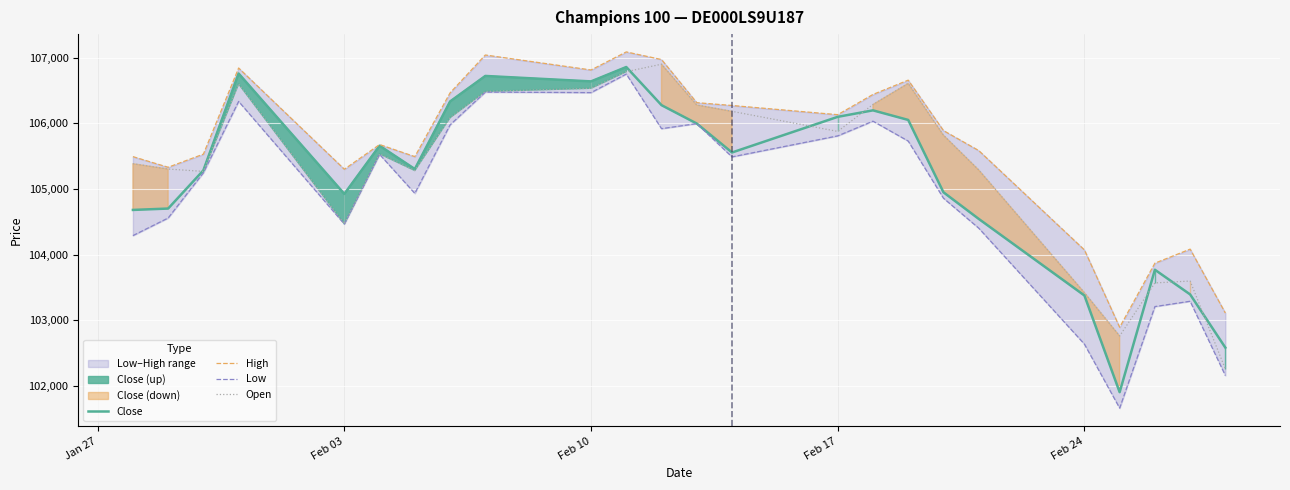

What is the minimum value for Close?

101903